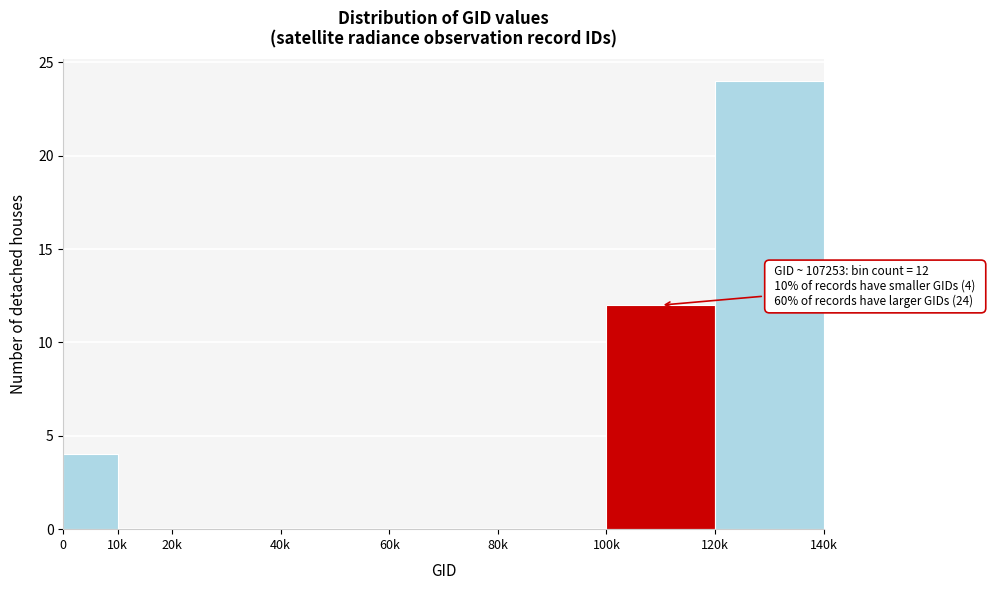

Reading left to right, list all the values displayed in this chart.

0=4	10k=0	20k=0	40k=0	60k=0	80k=0	100k=12	120k=24